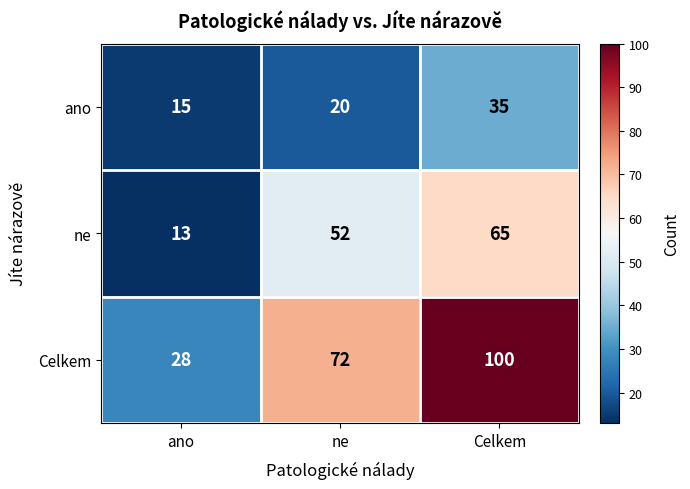

What is the total value across all series at ne?

144